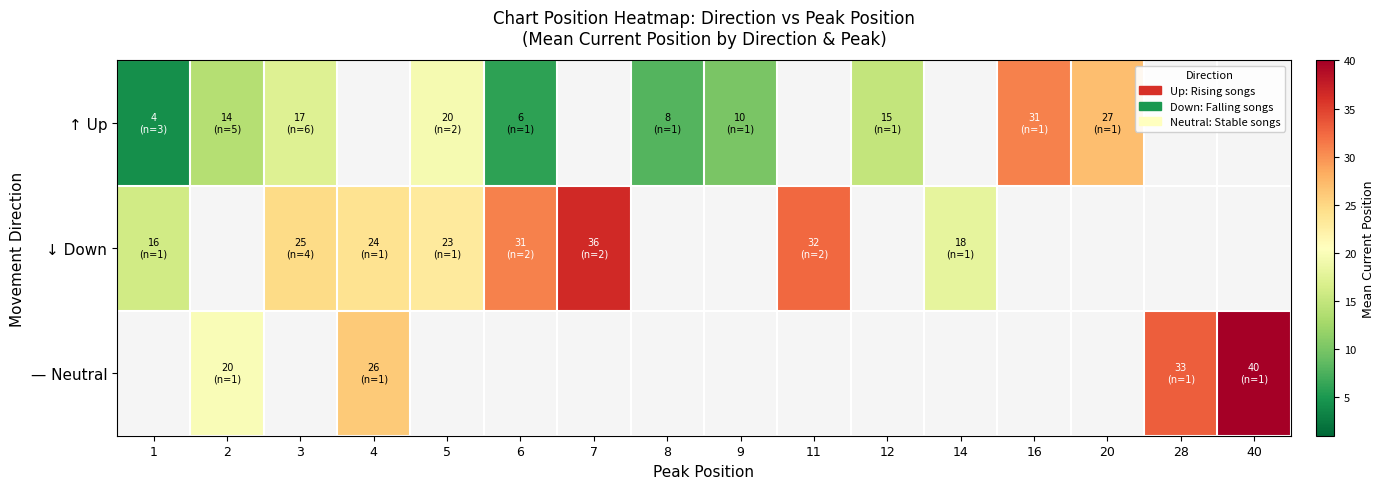

Where is ↑ Up nearest to the value 17?

3